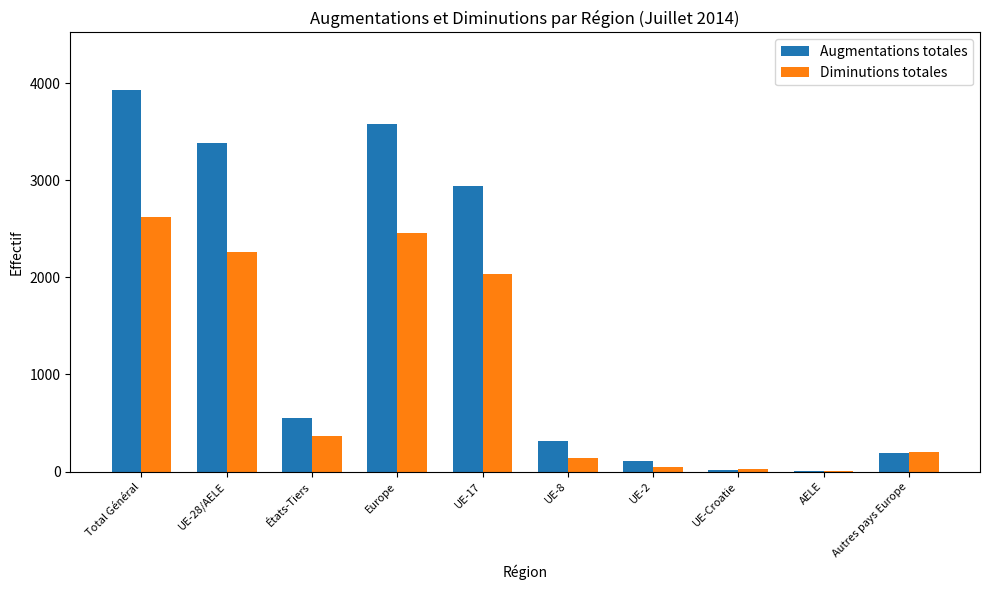

What is the sum of all Augmentations totales values?

15008